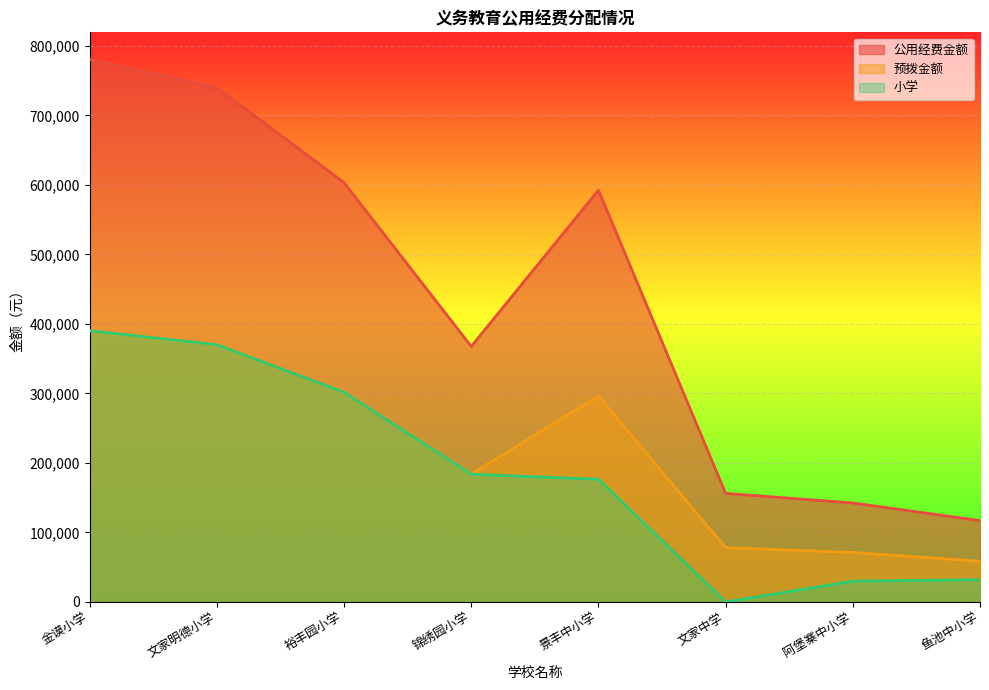

How many distinct data groups are displayed?

3